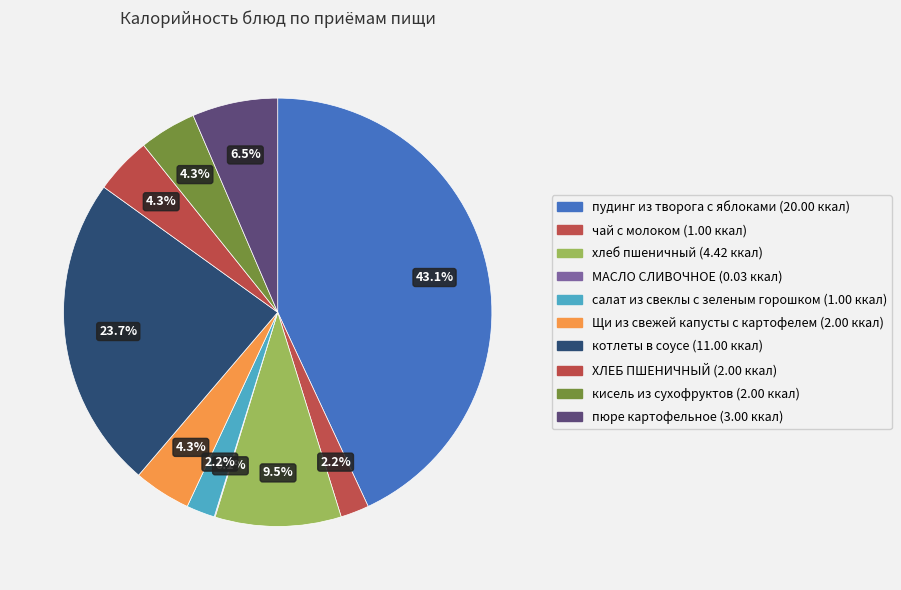

To the nearest percent, what portion does котлеты в соусе represent?

24%